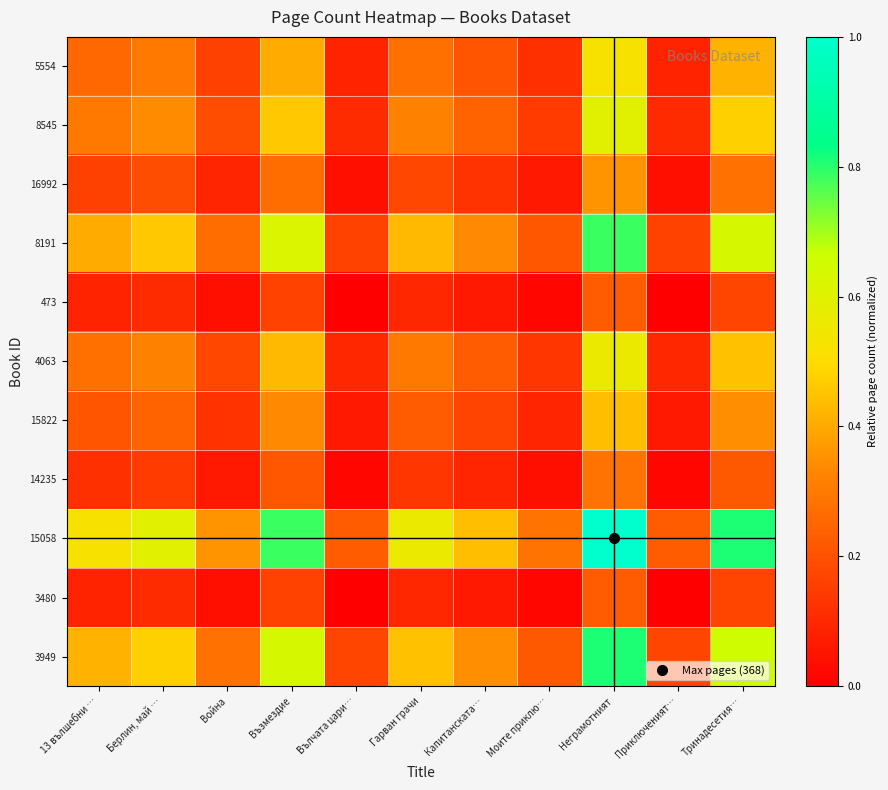

Rank the series at Гарван грачи from highest to lowest value.

15058, 3949, 8191, 8545, 4063, 5554, 15822, 16992, 14235, 473, 3480